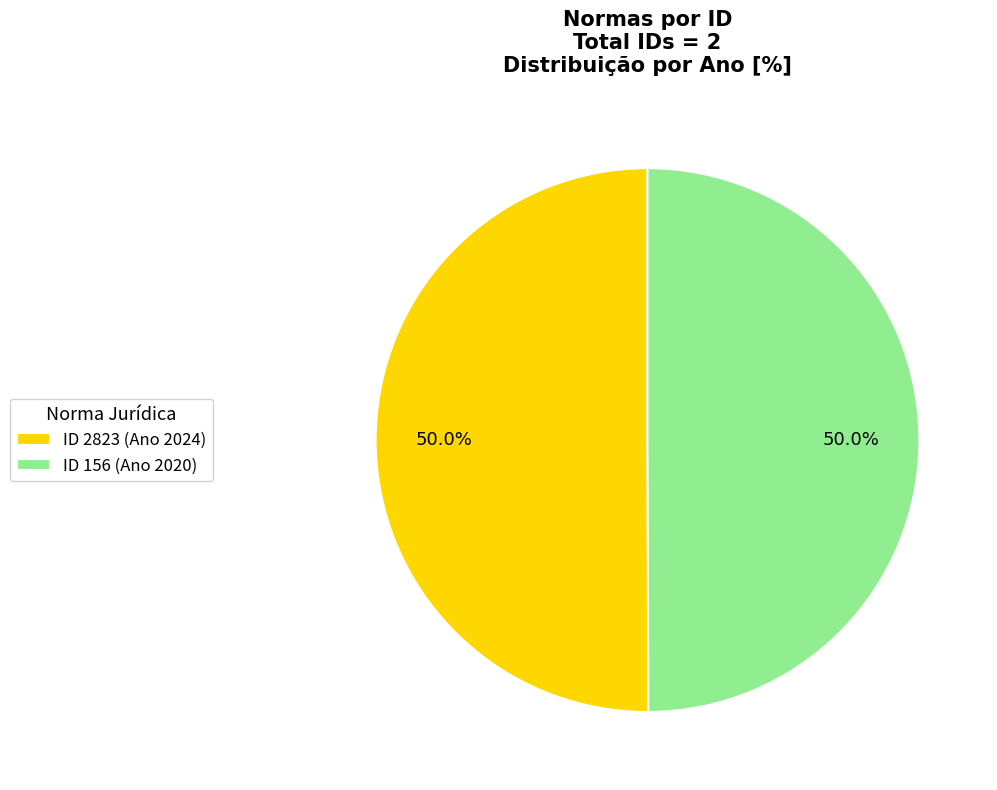

Approximately how many times larger is the value at ID 156 (Ano 2020) compared to ID 2823 (Ano 2024)?

1.0